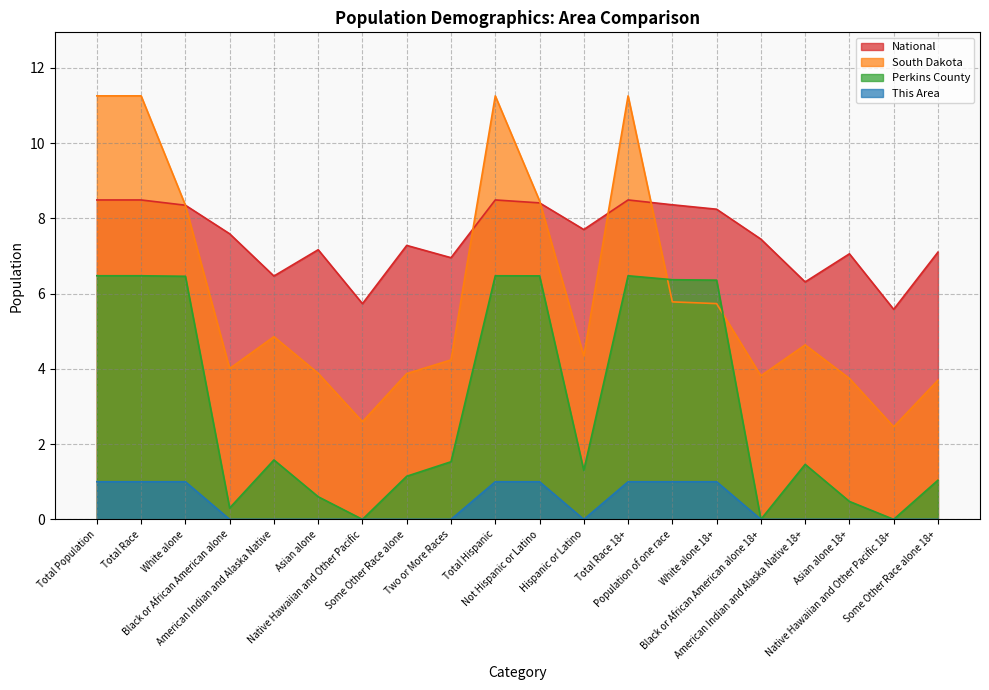

Rank the series by their average value, from highest to lowest.

National, South Dakota, Perkins County, This Area